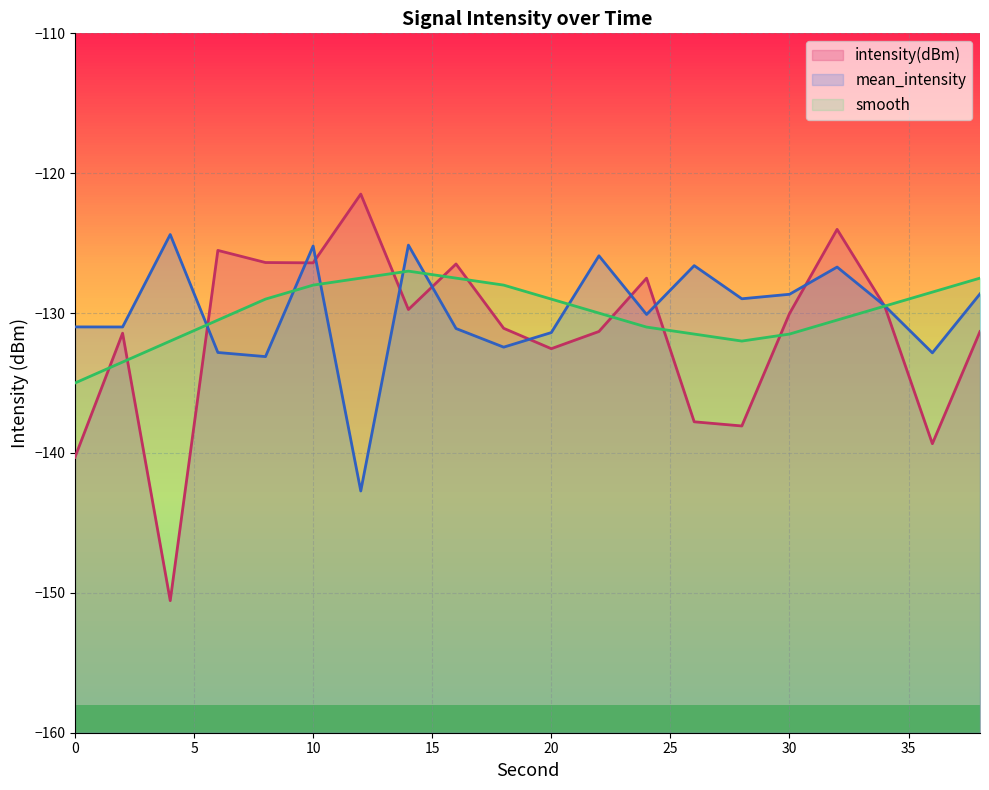

Where is intensity(dBm) nearest to the value -136?

26